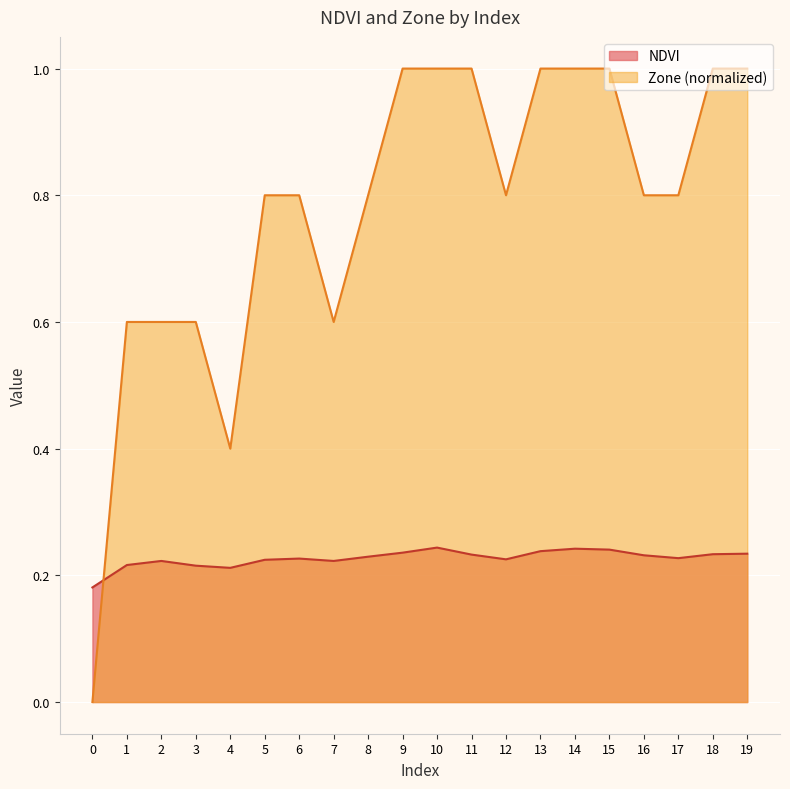

Is the value of NDVI at 19 greater than the value of Zone at 18?

No